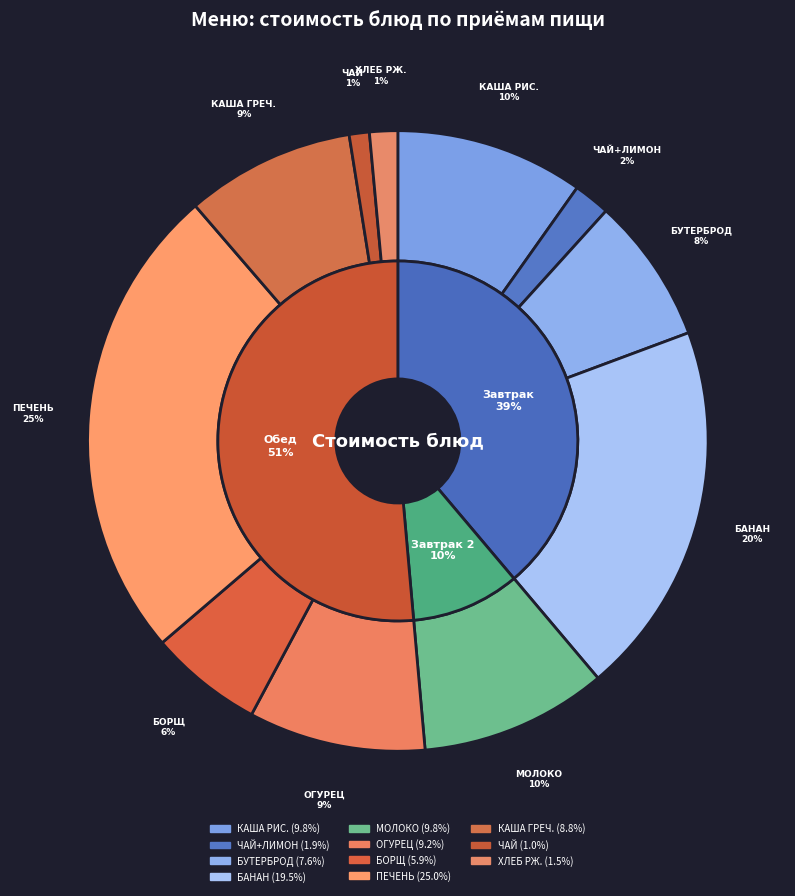

Is it true that КАША ГРЕЧНЕВАЯ is 1% of the pie?

False